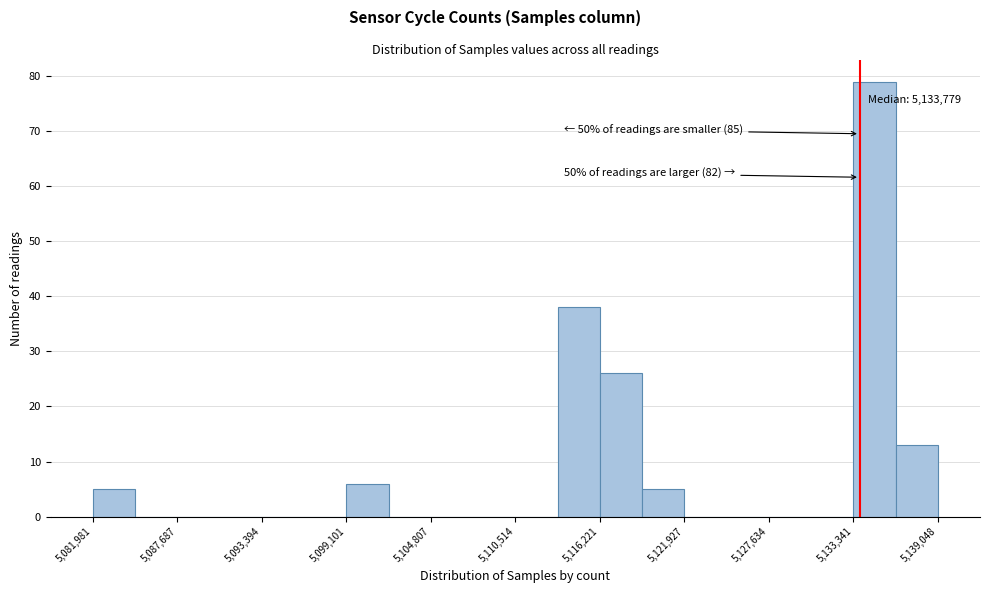

Around what value on the x-axis is the tallest bar? Give the approximate position of its centre, as read against the axis.

5135000